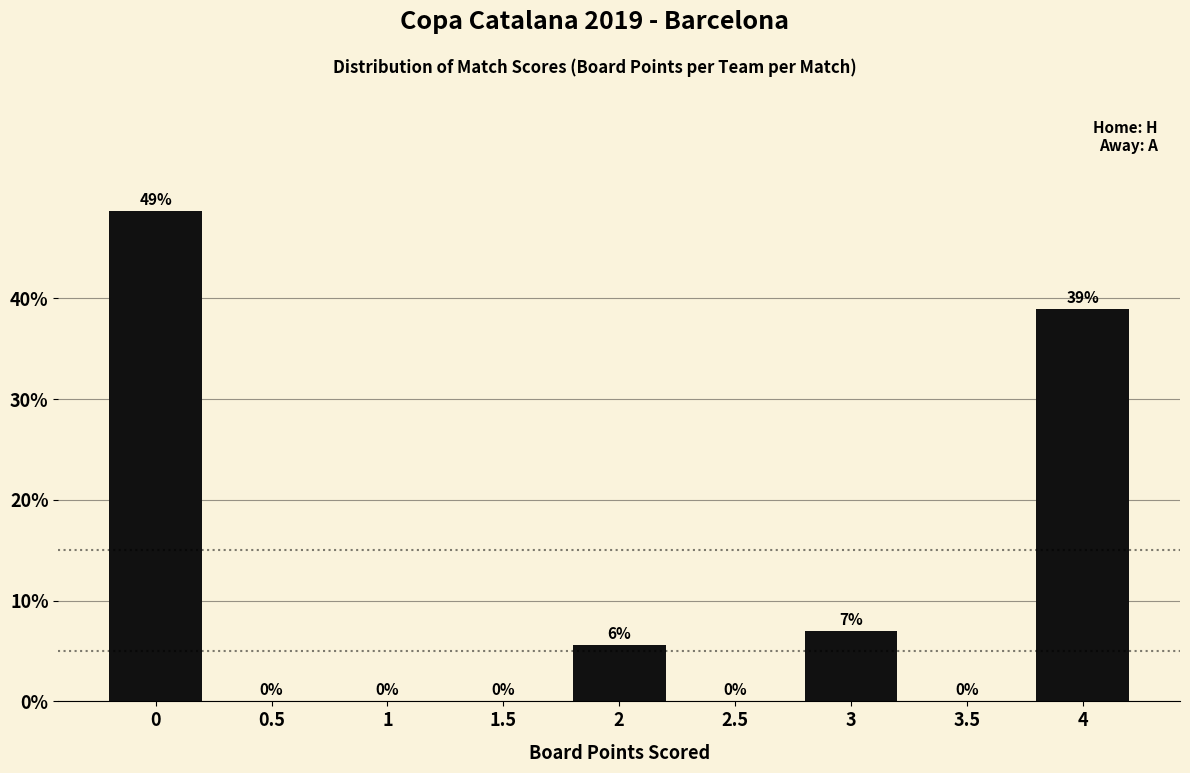

True or false: the data shows 38.9 at 4.

True